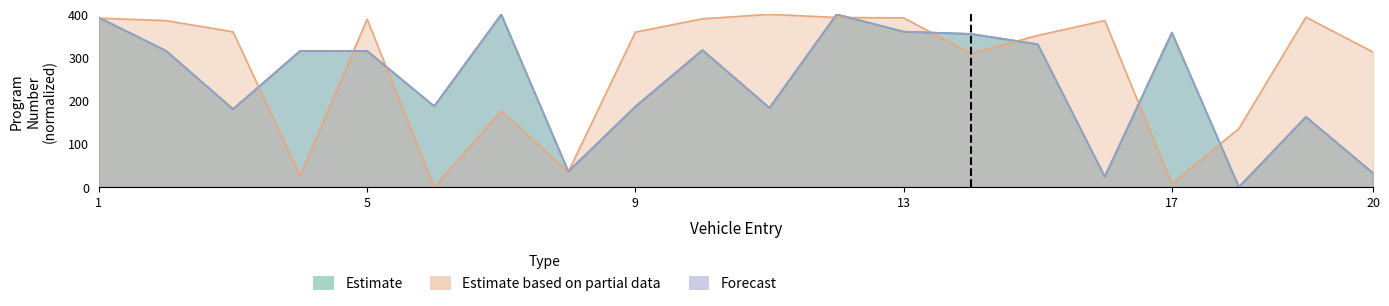

Which label corresponds to the smallest value in the chart?

18